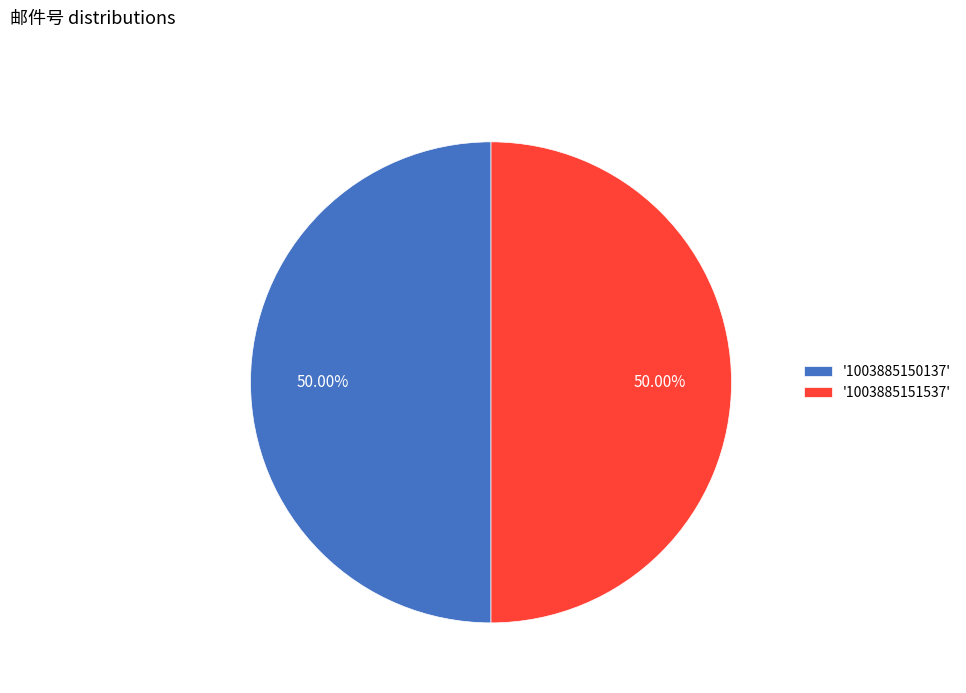

To the nearest percent, what is the average slice percentage?

50%